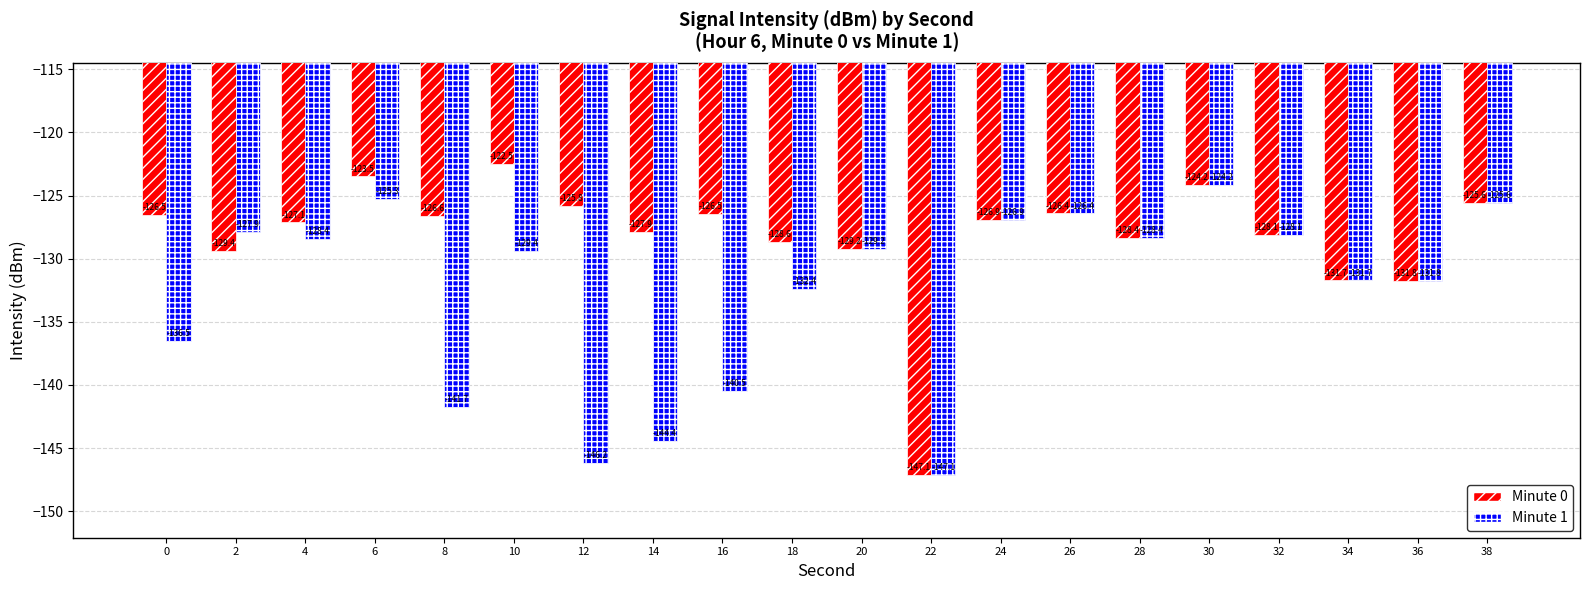

Is it true that Minute 1 equals -188.0 at 34?

False